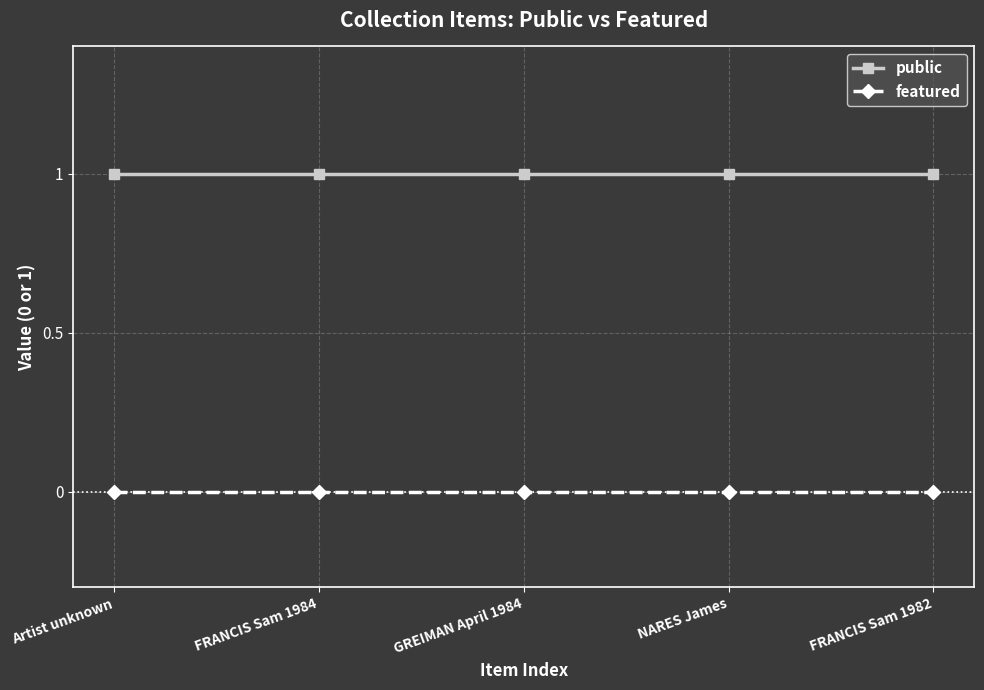

How many categories are shown in the chart?

5